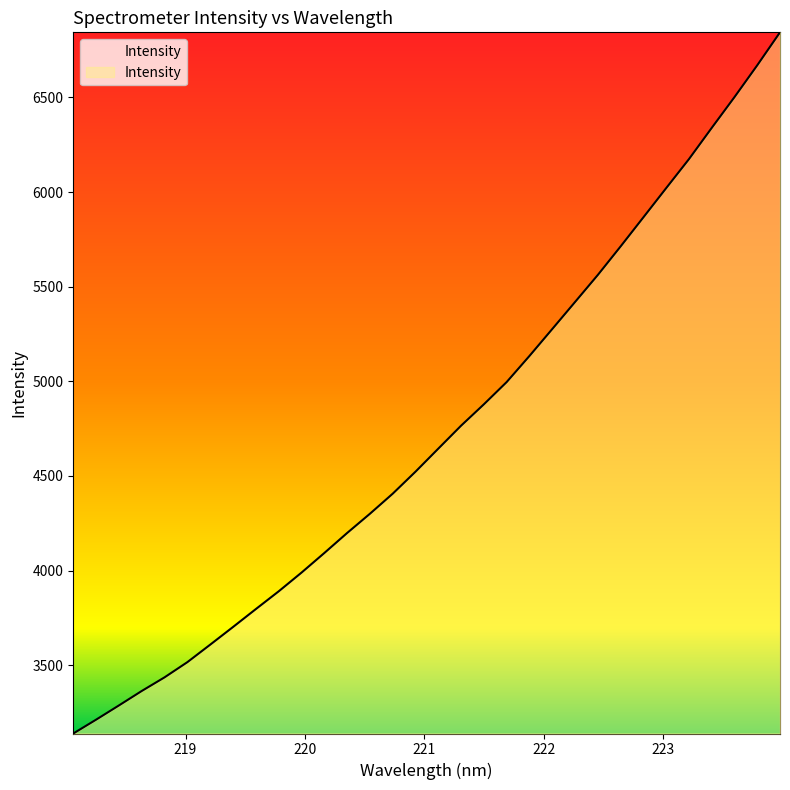

What is the difference between the maximum and minimum values?

3705.9